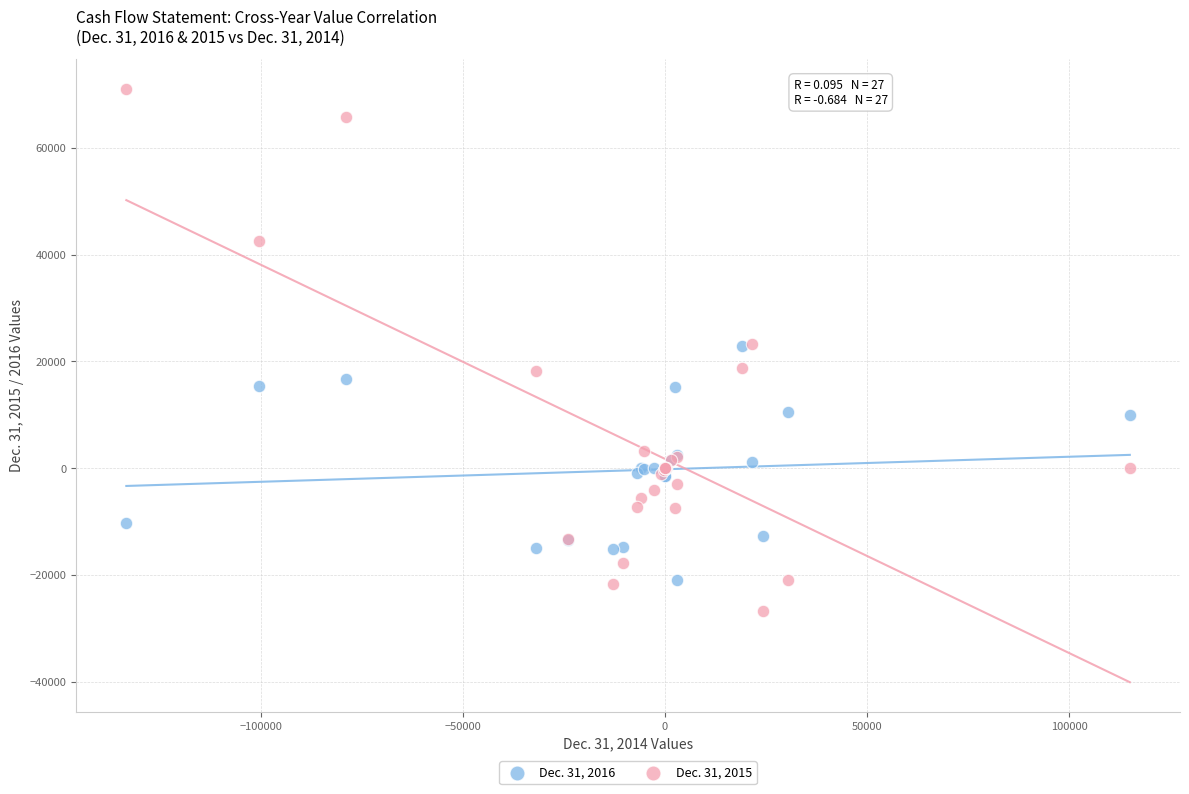

Which series has the largest Y range (max minus min)?

Dec. 31, 2015